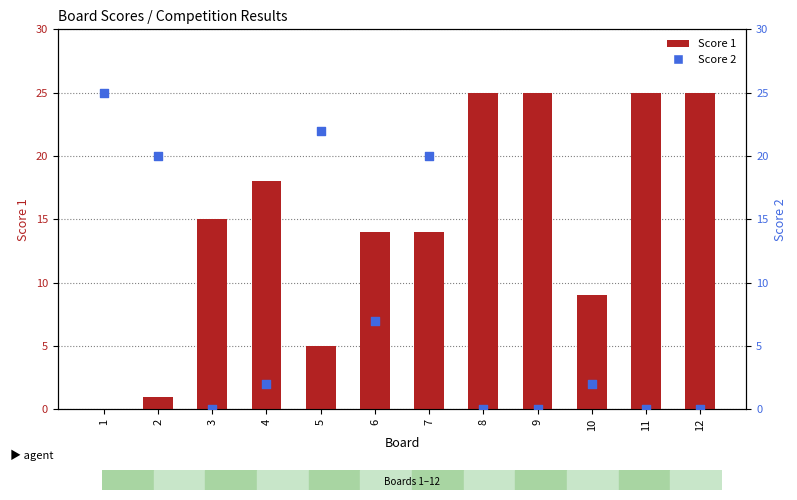

Is the value of Score 1 at 4 greater than the value of Score 2 at 12?

Yes